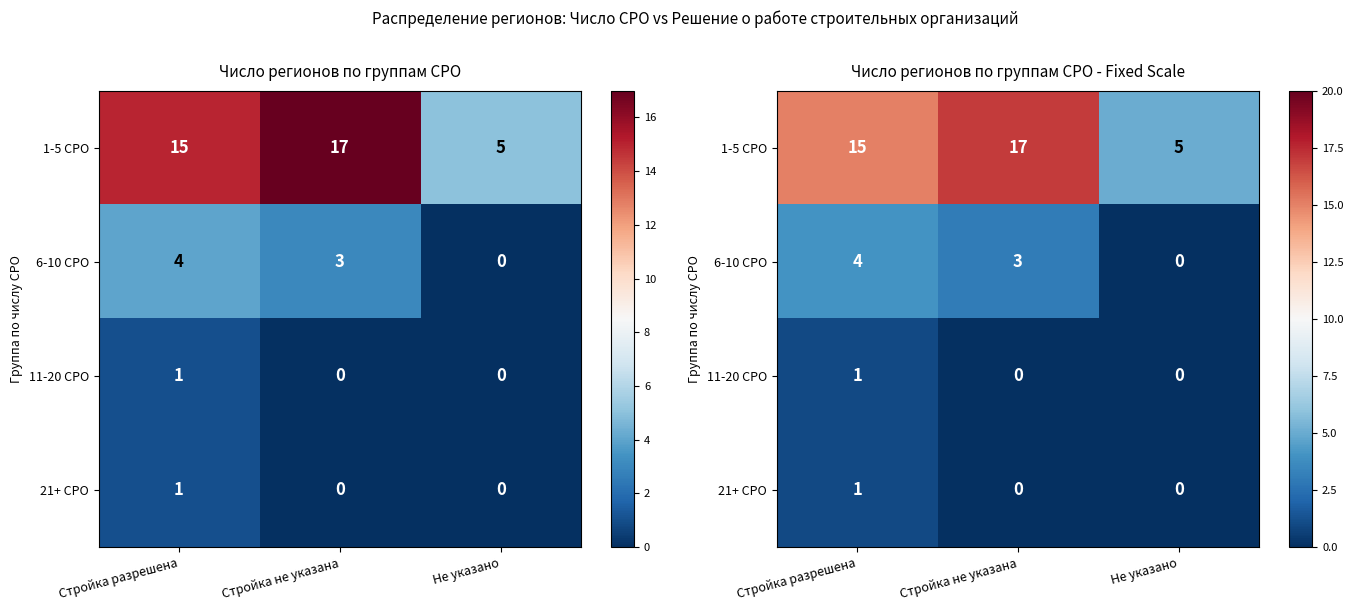

Rank the series at Стройка разрешена from lowest to highest value.

11-20 СРО, 21+ СРО, 6-10 СРО, 1-5 СРО